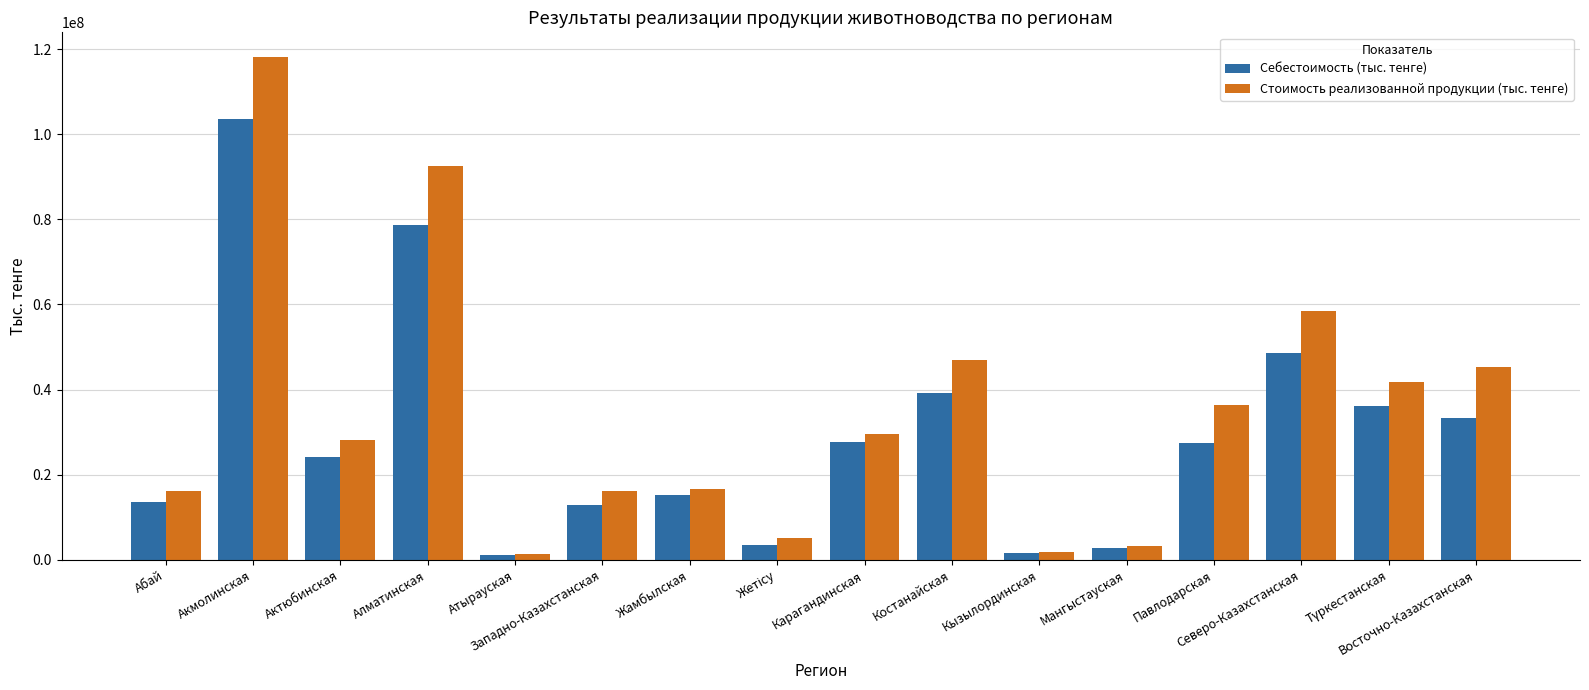

Is it true that Себестоимость (тыс. тенге) equals 22813406 at Западно-Казахстанская?

False